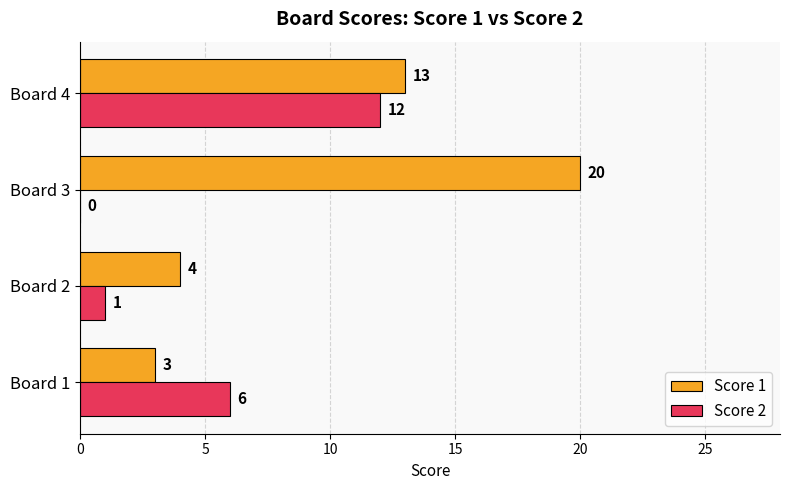

What is the maximum value for Score 1?

20